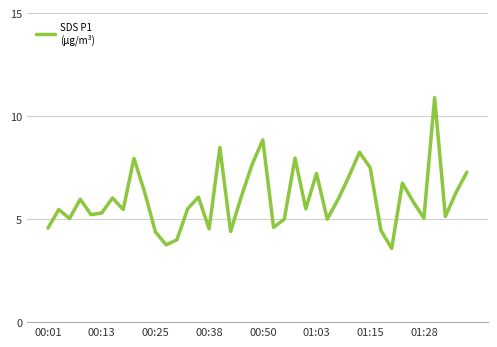

What is the maximum value shown in the chart?

10.9